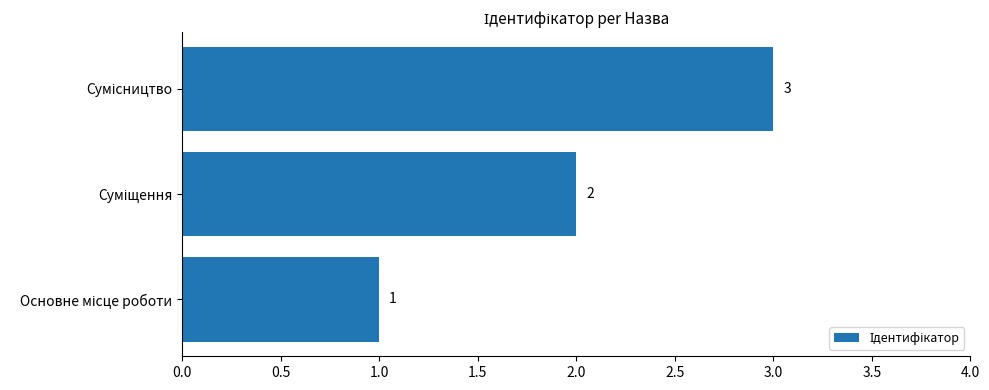

Count the values in the range 1 to 3.

3